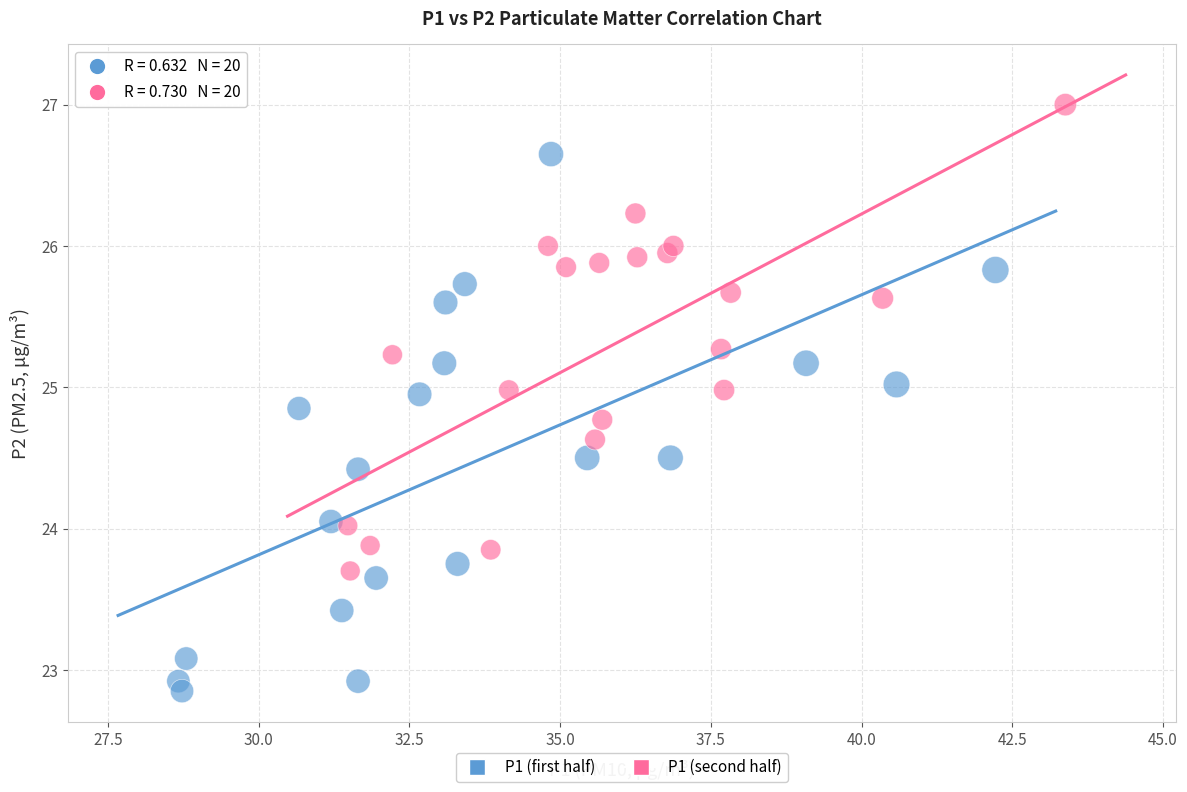

Which series contains the lowest Y value?

P1 (first half)